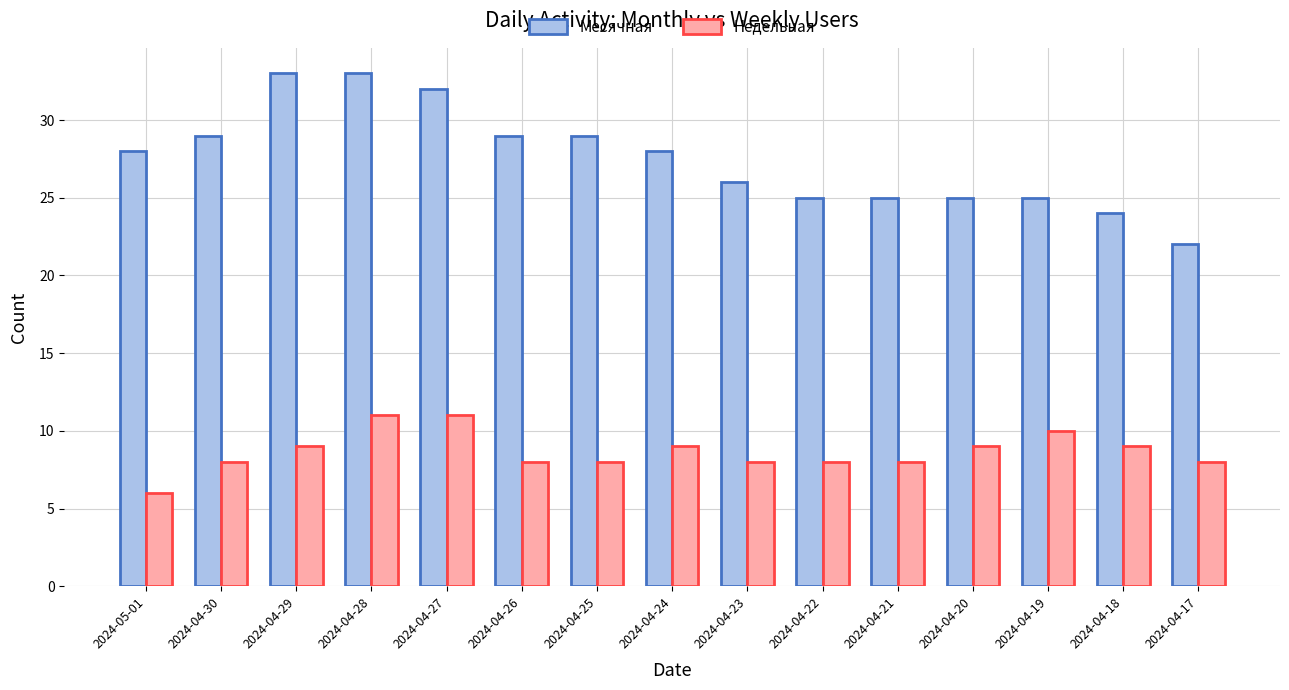

Is the value of Месячная at 2024-04-28 greater than the value of Недельная at 2024-04-21?

Yes